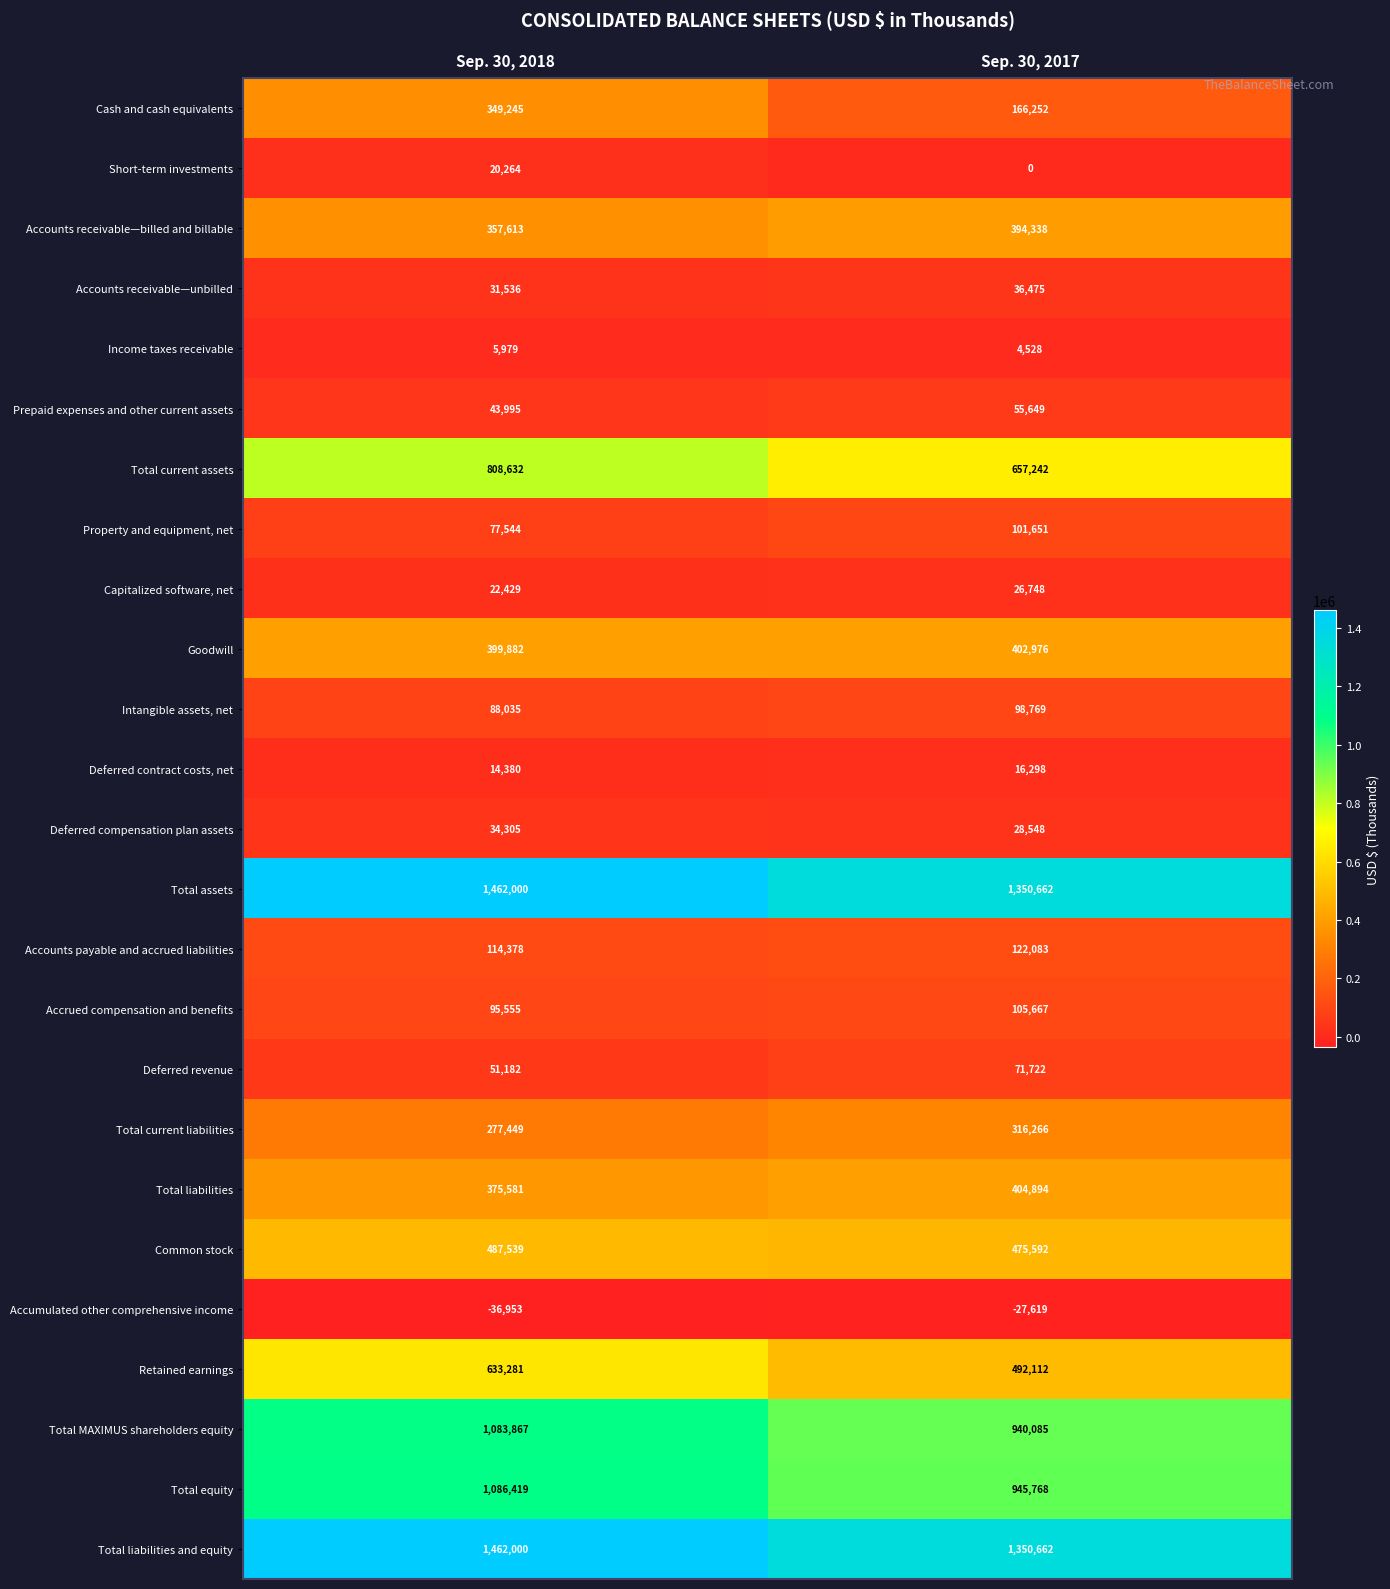

Which series has the widest spread of values?

Cash and cash equivalents